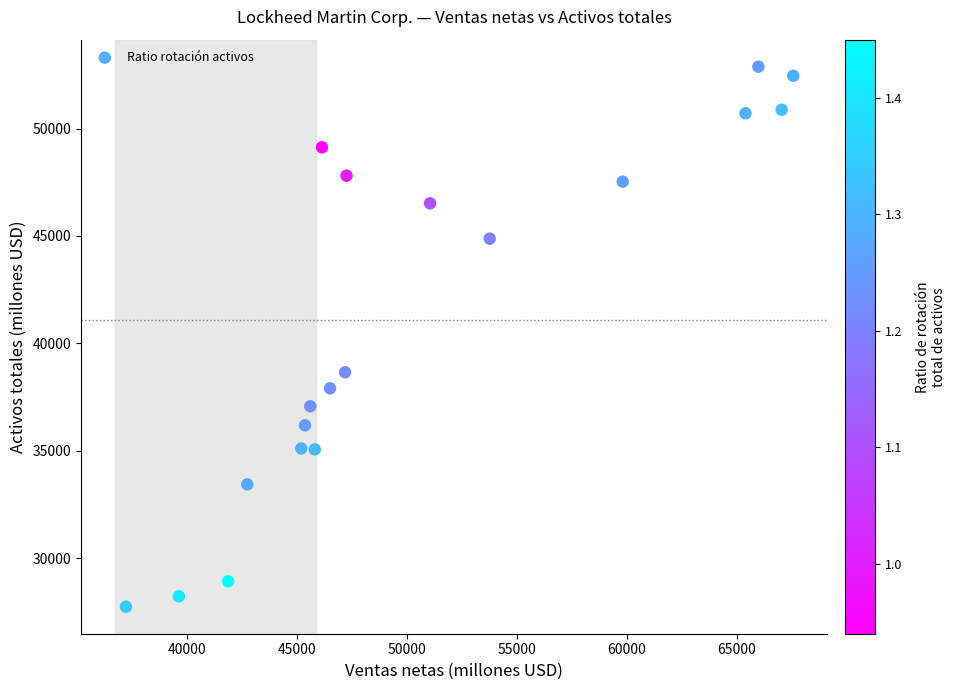

What is the range of Y values (max minus min)?

25136